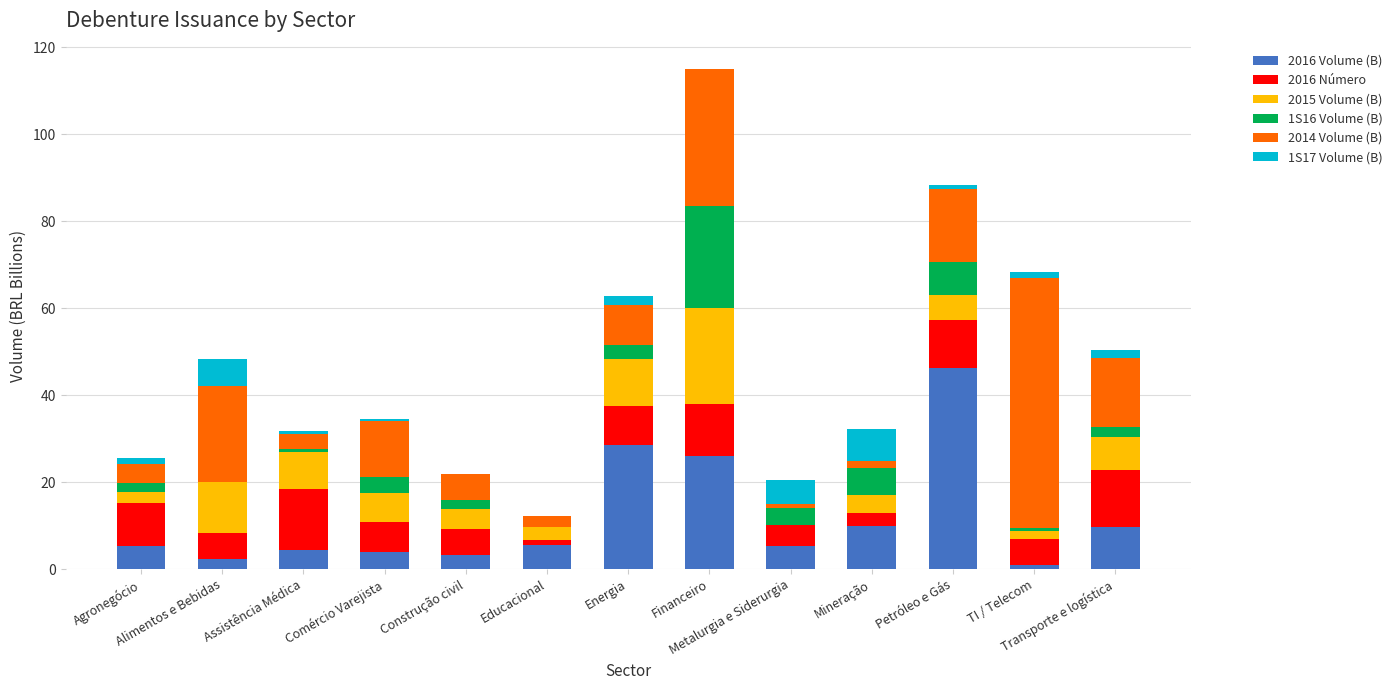

What is the sum of all 2016 Volume (B) values?

151.4